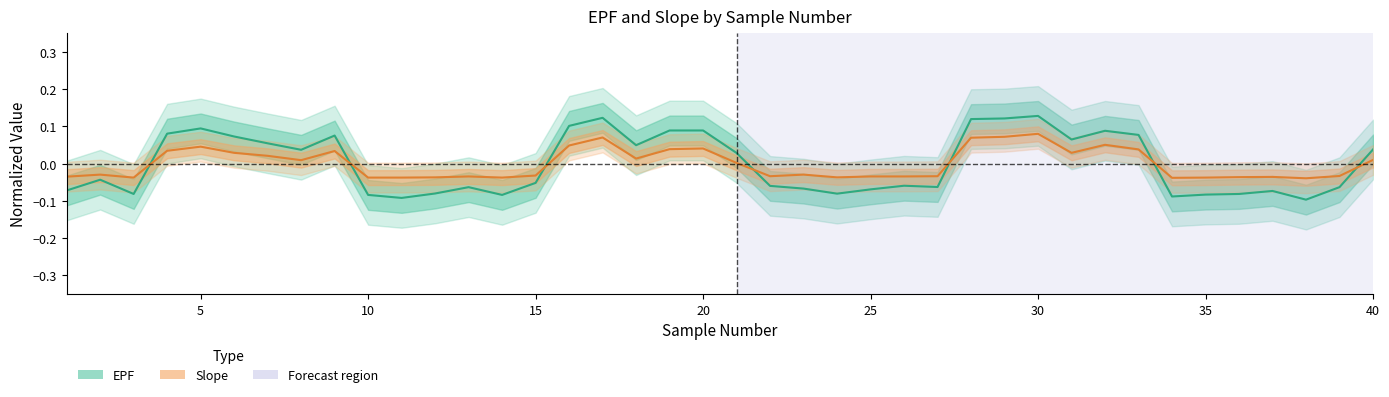

Which label corresponds to the smallest value in the chart?

38